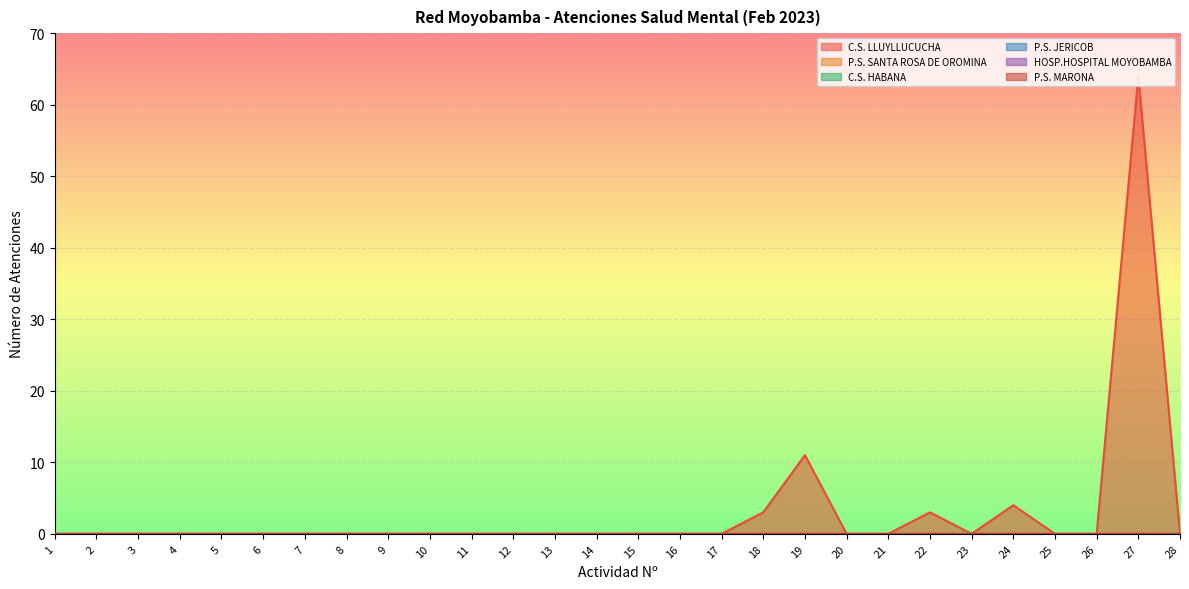

How many data points does each series have?

28